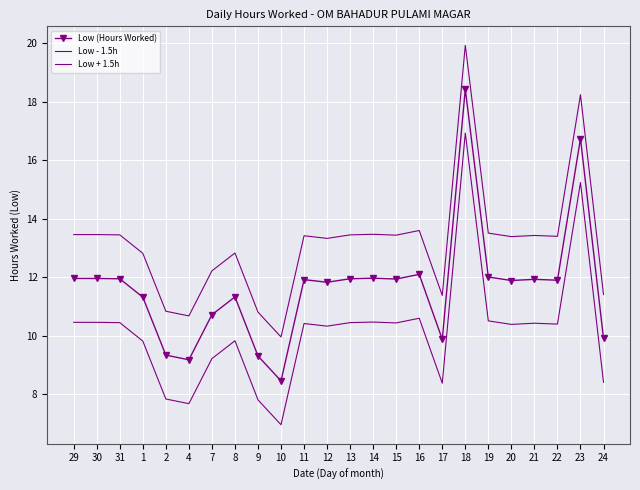

Which series has the widest spread of values?

Low (Hours Worked)